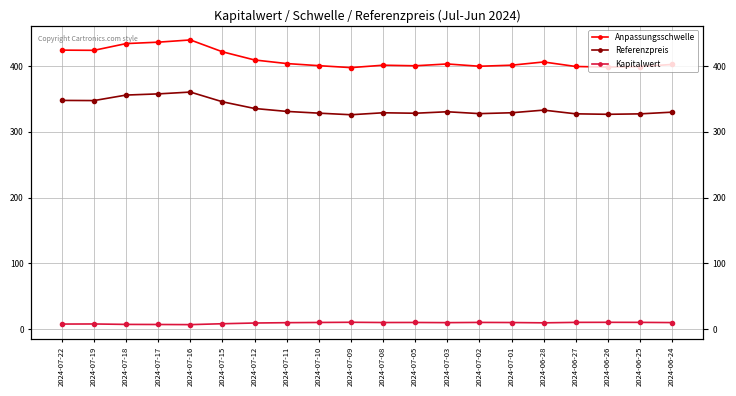

True or false: Anpassungsschwelle and Referenzpreis intersect in this chart.

False